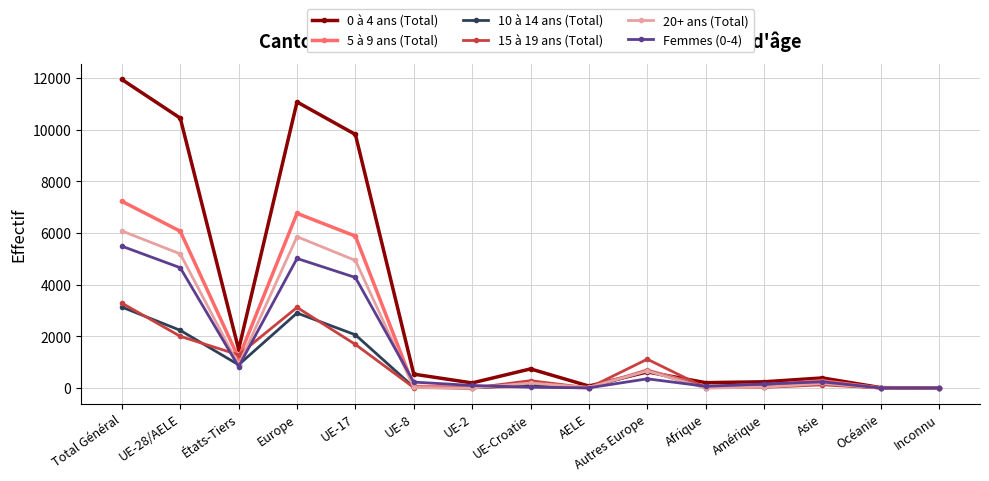

True or false: 0 à 4 ans (Total) has a value of 393 at Asie.

True